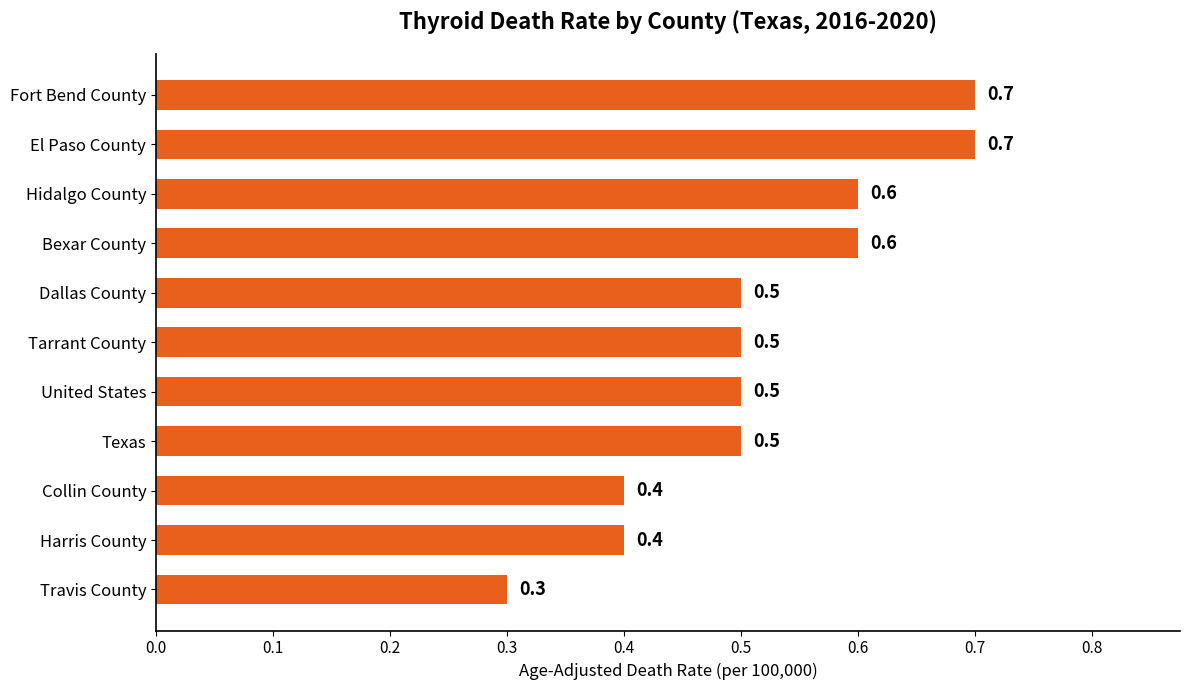

Reading top to bottom, what are all the values shown in this chart?

0.7	0.7	0.6	0.6	0.5	0.5	0.5	0.5	0.4	0.4	0.3